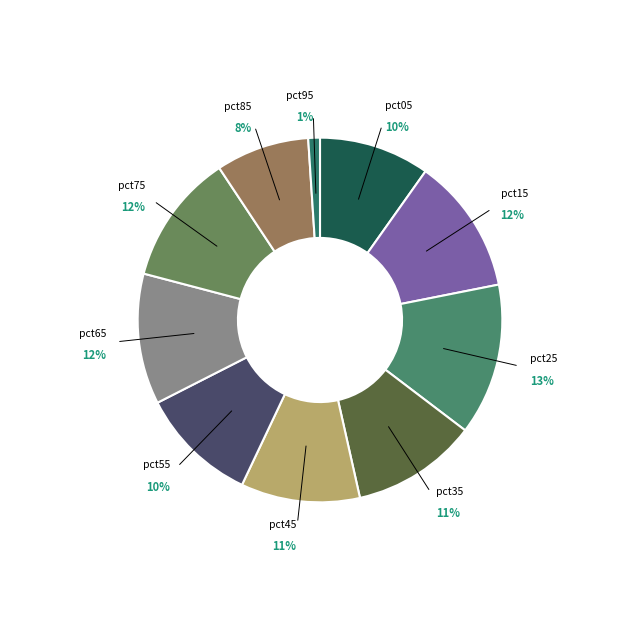

Is there a majority slice in this chart?

No